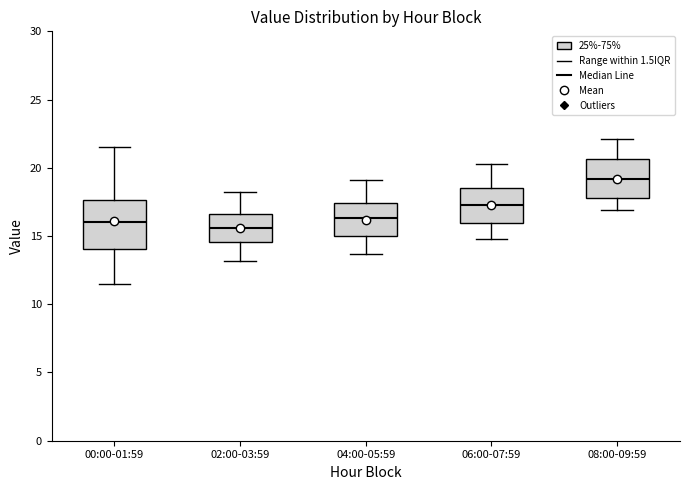

Where does the median line of the box for 04:00-05:59 sit on the y-axis? The values are not printed on the chart, so give them approximately, as read against the axis.

16.5